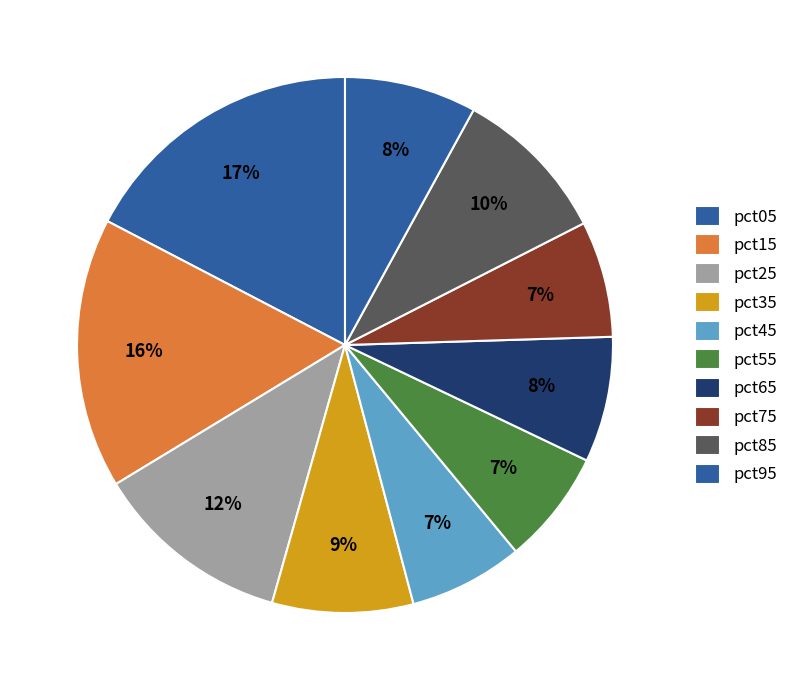

To the nearest percent, what percentage of the pie is pct15?

16%